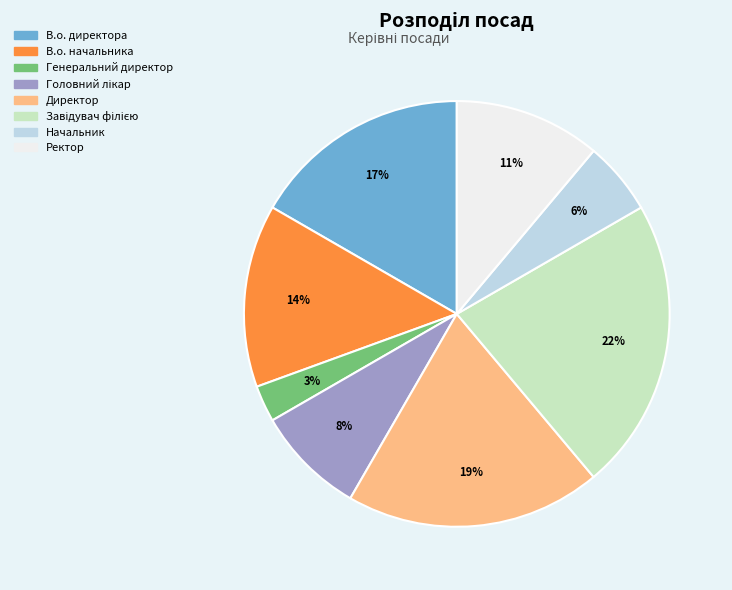

The В.о. начальника slice represents 14% of the pie. True or false?

True